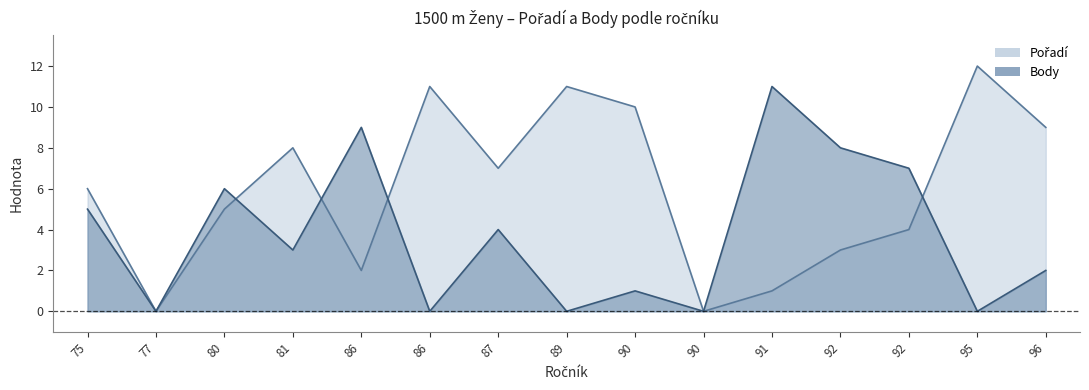

In Body, how many points are higher than both neighbors (excluding endpoints)?

5